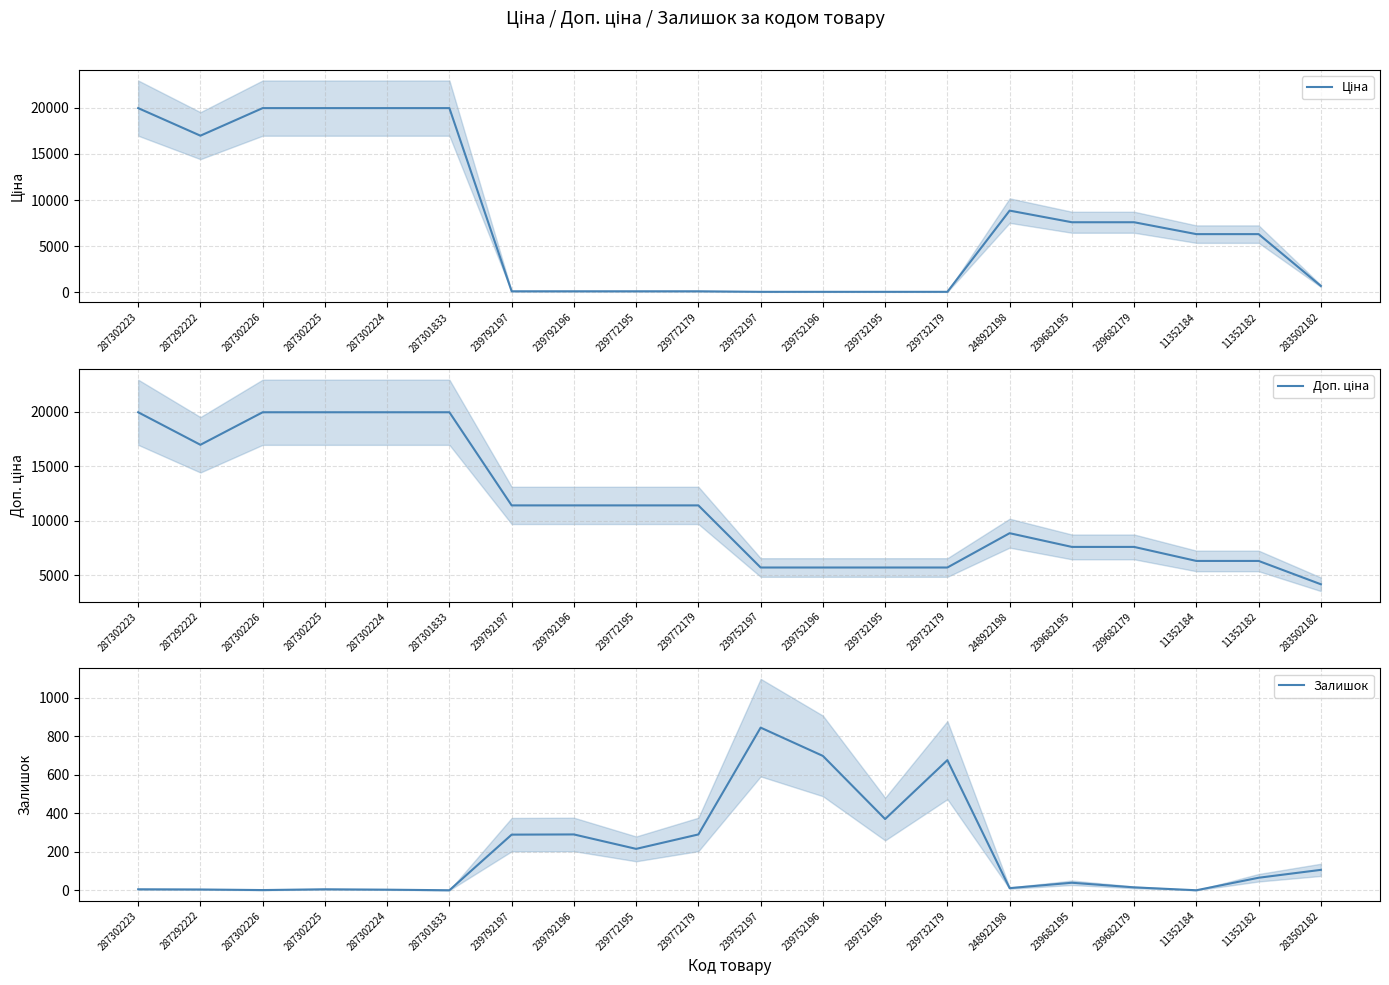

What is the label of the 12th point from the left?

239752196